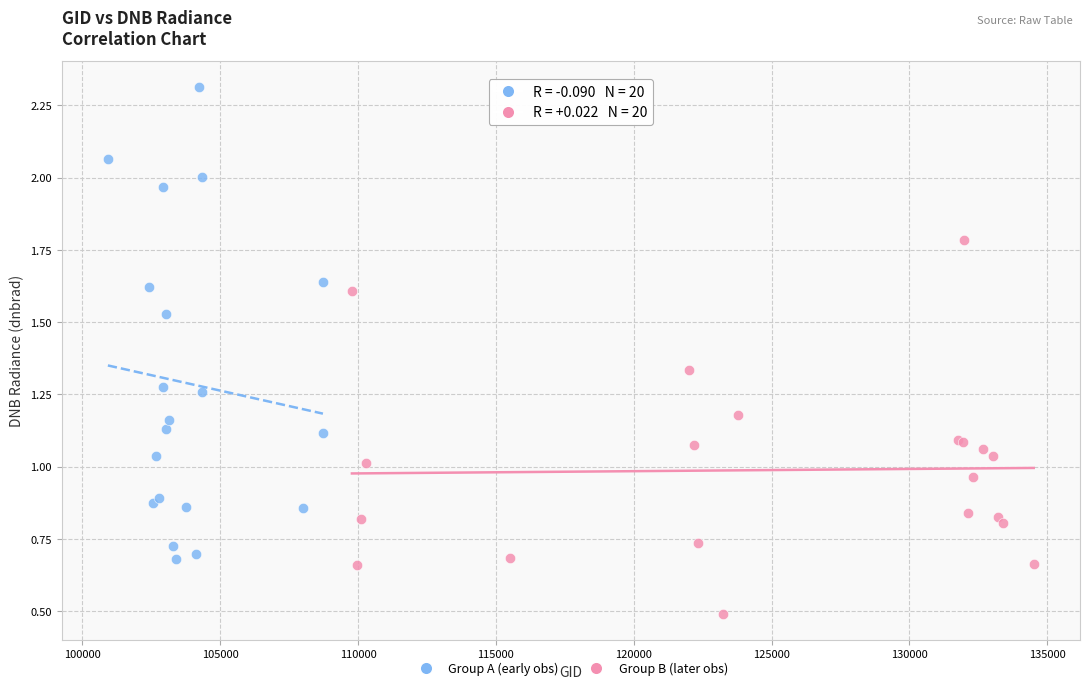

Which series contains the highest Y value?

Group A (early obs)